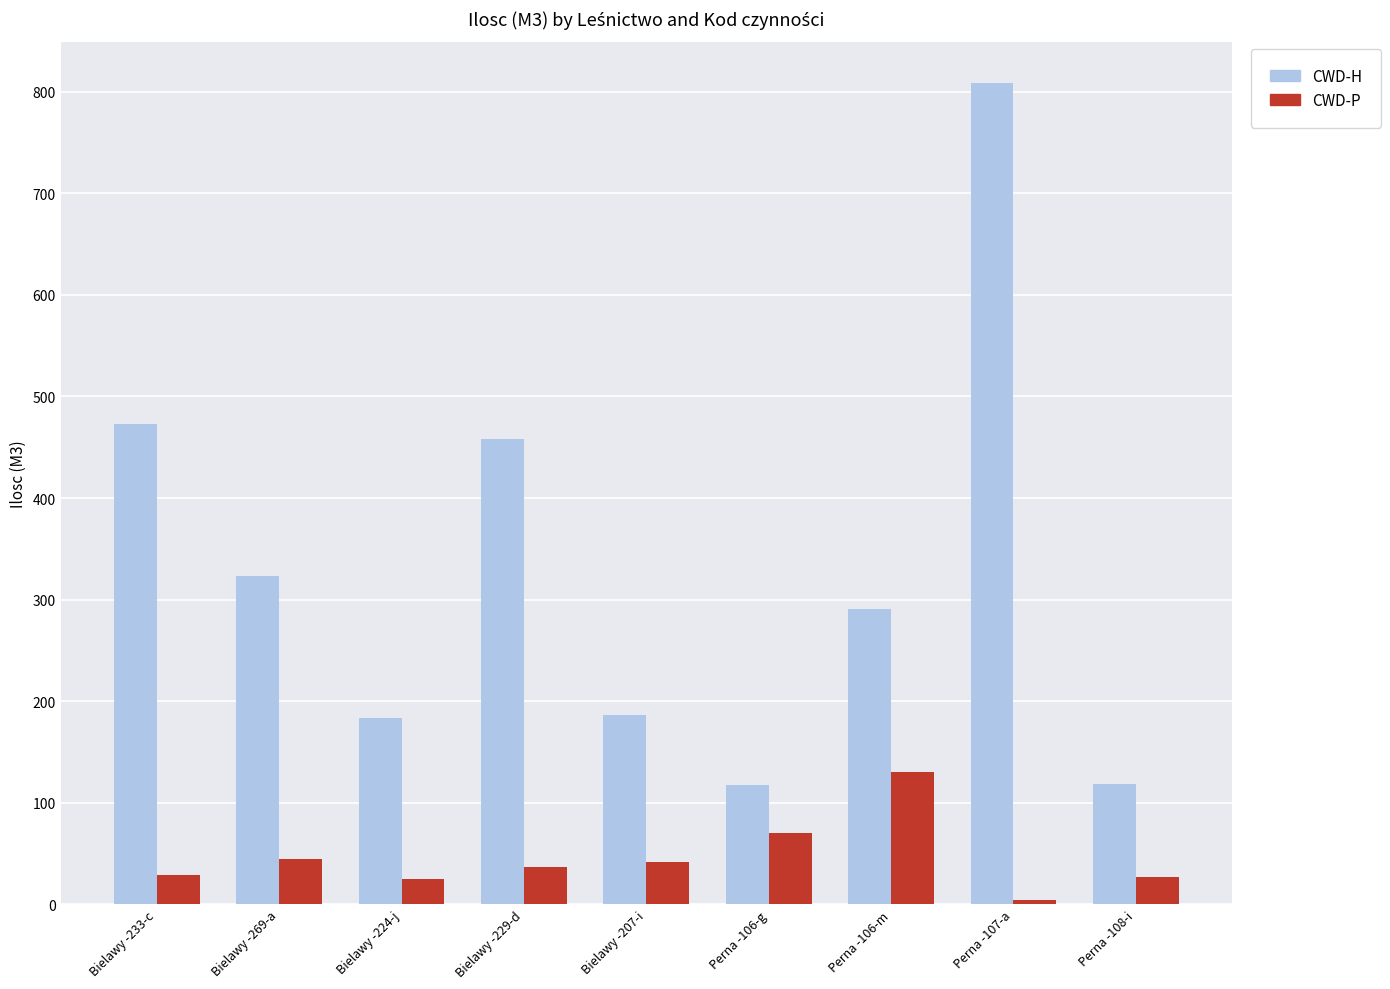

What is the difference between the second highest and minimum values in the CWD-H series?

356